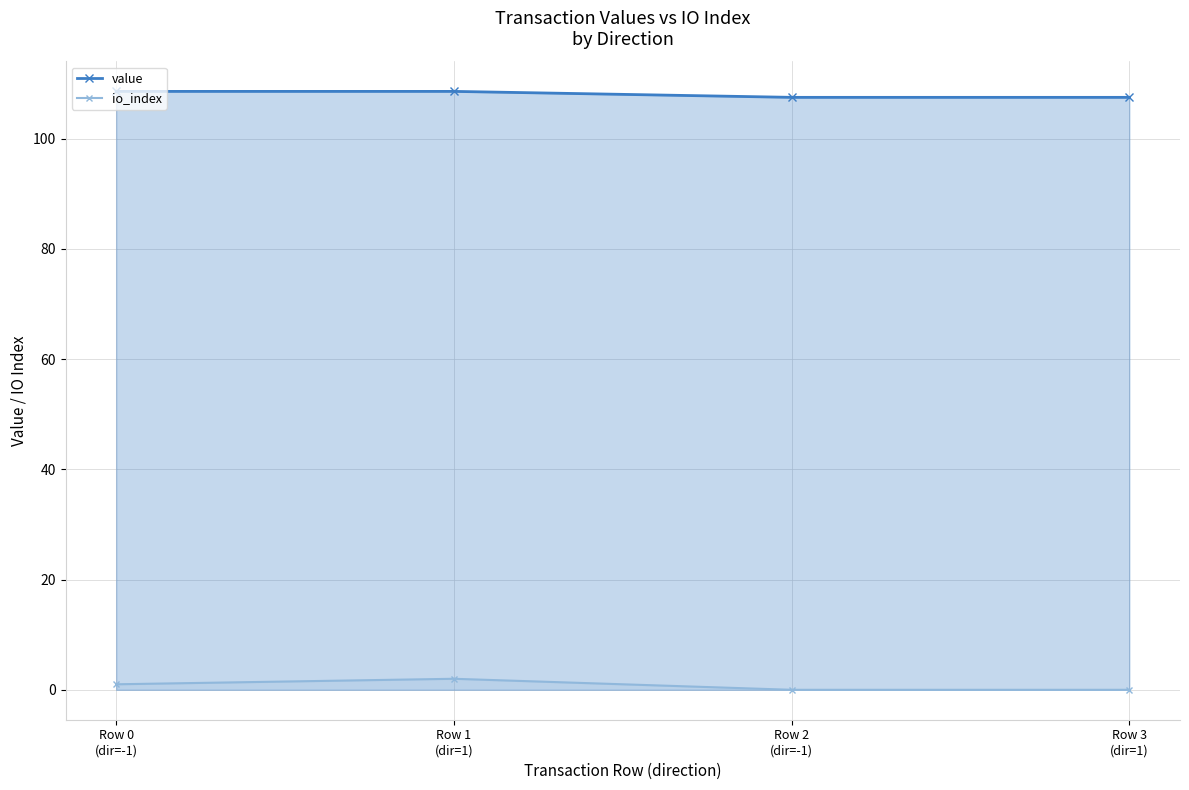

True or false: io_index has more than 2 interior local peaks.

False